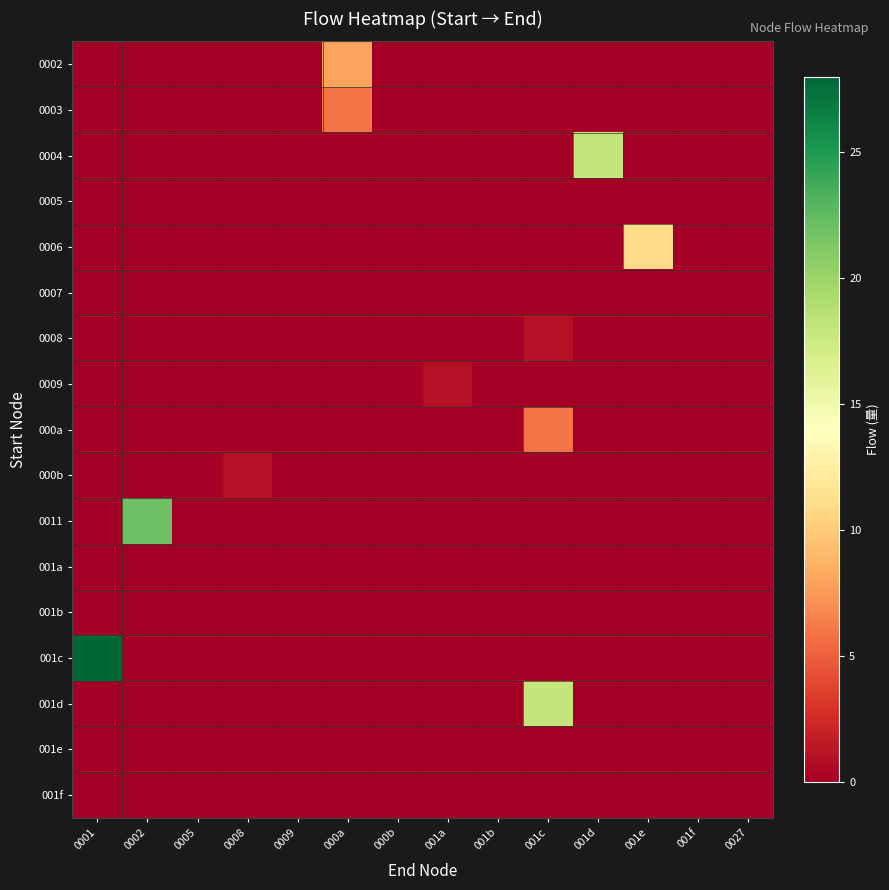

Reading left to right, list all the values displayed in this chart.

0002: 0001=0	0002=0	0005=0	0008=0	0009=0	000a=8	000b=0	001a=0	001b=0	001c=0	001d=0	001e=0	001f=0	0027=0
0003: 0001=0	0002=0	0005=0	0008=0	0009=0	000a=6	000b=0	001a=0	001b=0	001c=0	001d=0	001e=0	001f=0	0027=0
0004: 0001=0	0002=0	0005=0	0008=0	0009=0	000a=0	000b=0	001a=0	001b=0	001c=0	001d=18	001e=0	001f=0	0027=0
0005: 0001=0	0002=0	0005=0	0008=0	0009=0	000a=0	000b=0	001a=0	001b=0	001c=0	001d=0	001e=0	001f=0	0027=0
0006: 0001=0	0002=0	0005=0	0008=0	0009=0	000a=0	000b=0	001a=0	001b=0	001c=0	001d=0	001e=11	001f=0	0027=0
0007: 0001=0	0002=0	0005=0	0008=0	0009=0	000a=0	000b=0	001a=0	001b=0	001c=0	001d=0	001e=0	001f=0	0027=0
0008: 0001=0	0002=0	0005=0	0008=0	0009=0	000a=0	000b=0	001a=0	001b=0	001c=1	001d=0	001e=0	001f=0	0027=0
0009: 0001=0	0002=0	0005=0	0008=0	0009=0	000a=0	000b=0	001a=1	001b=0	001c=0	001d=0	001e=0	001f=0	0027=0
000a: 0001=0	0002=0	0005=0	0008=0	0009=0	000a=0	000b=0	001a=0	001b=0	001c=6	001d=0	001e=0	001f=0	0027=0
000b: 0001=0	0002=0	0005=0	0008=1	0009=0	000a=0	000b=0	001a=0	001b=0	001c=0	001d=0	001e=0	001f=0	0027=0
0011: 0001=0	0002=22	0005=0	0008=0	0009=0	000a=0	000b=0	001a=0	001b=0	001c=0	001d=0	001e=0	001f=0	0027=0
001a: 0001=0	0002=0	0005=0	0008=0	0009=0	000a=0	000b=0	001a=0	001b=0	001c=0	001d=0	001e=0	001f=0	0027=0
001b: 0001=0	0002=0	0005=0	0008=0	0009=0	000a=0	000b=0	001a=0	001b=0	001c=0	001d=0	001e=0	001f=0	0027=0
001c: 0001=28	0002=0	0005=0	0008=0	0009=0	000a=0	000b=0	001a=0	001b=0	001c=0	001d=0	001e=0	001f=0	0027=0
001d: 0001=0	0002=0	0005=0	0008=0	0009=0	000a=0	000b=0	001a=0	001b=0	001c=18	001d=0	001e=0	001f=0	0027=0
001e: 0001=0	0002=0	0005=0	0008=0	0009=0	000a=0	000b=0	001a=0	001b=0	001c=0	001d=0	001e=0	001f=0	0027=0
001f: 0001=0	0002=0	0005=0	0008=0	0009=0	000a=0	000b=0	001a=0	001b=0	001c=0	001d=0	001e=0	001f=0	0027=0